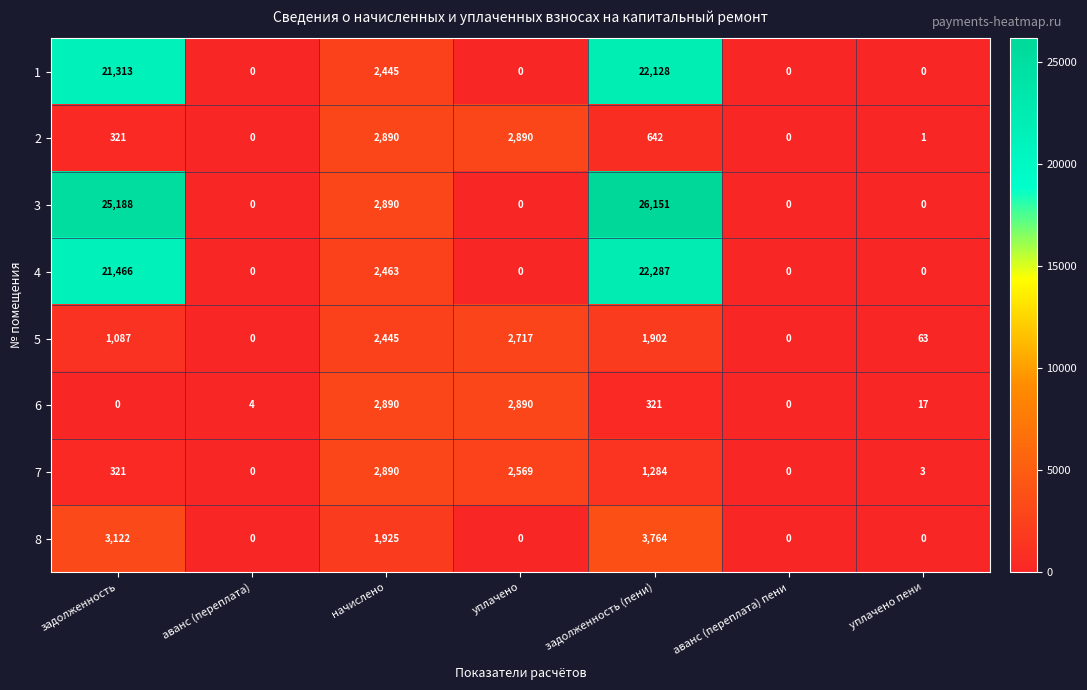

Where is 6 nearest to the value 1445?

задолженность (пени)